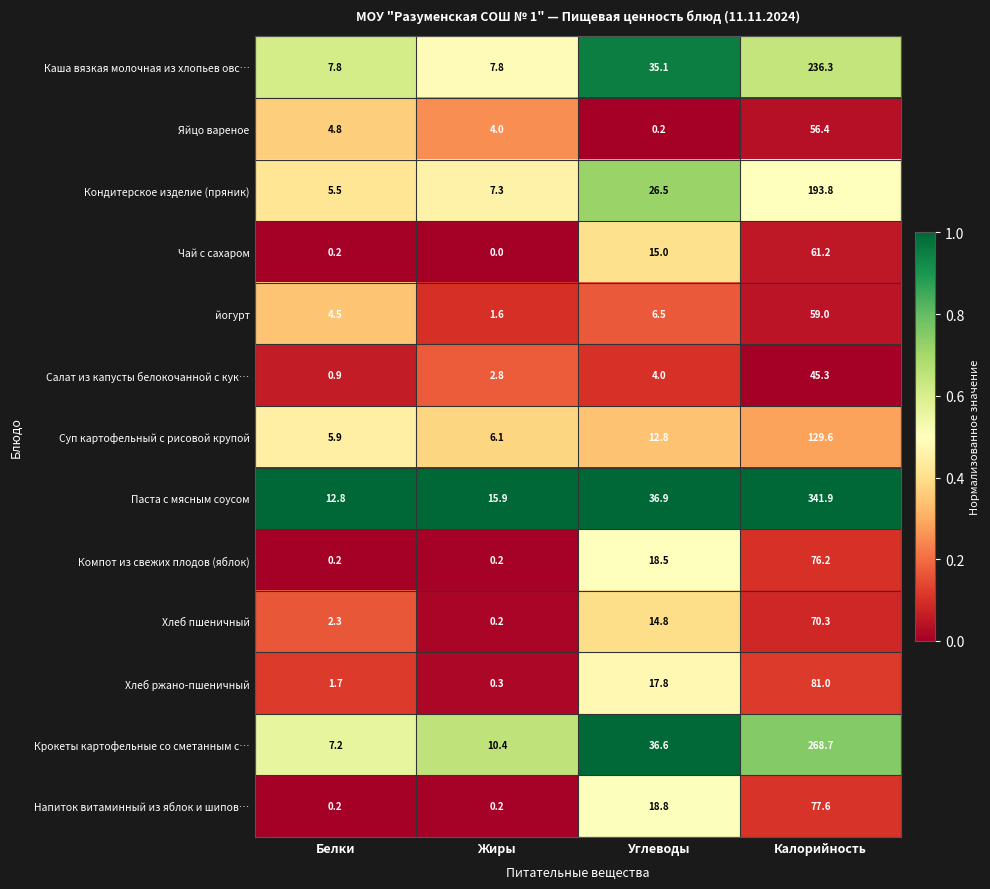

What is the difference between the maximum and minimum values in the Каша вязкая молочная из хлопьев овс… series?

228.5